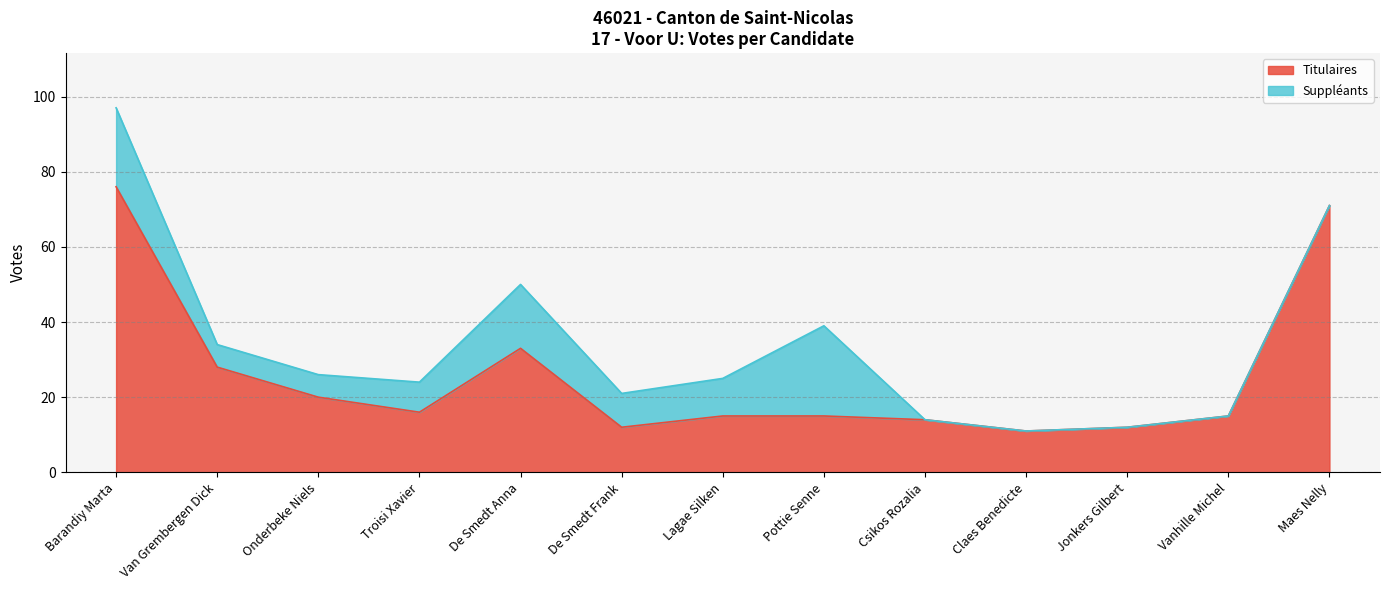

Reading left to right, extract all data points from this chart.

76	28	20	16	33	12	15	15	14	11	12	15	71